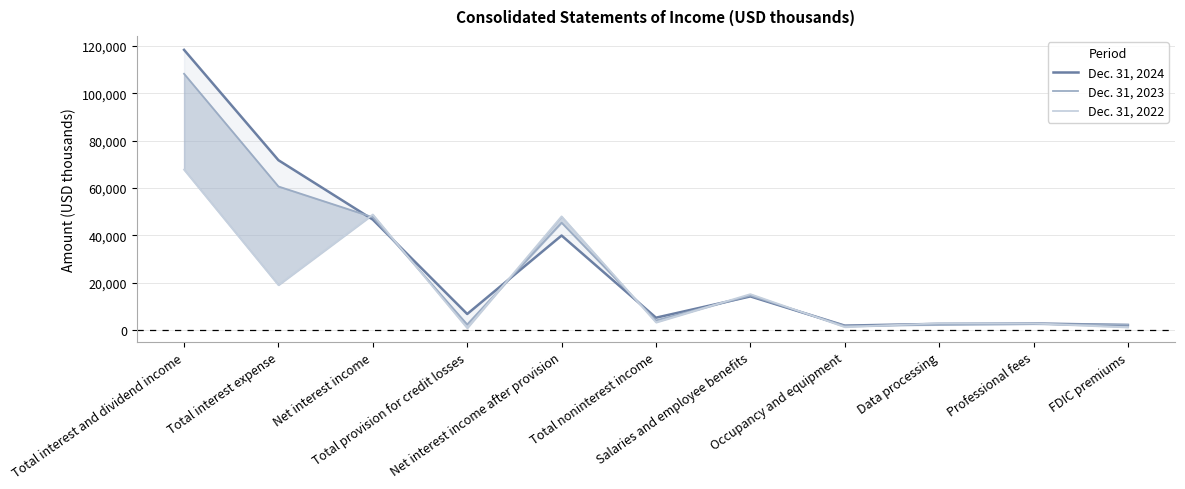

Where is Dec. 31, 2024 nearest to the value 60105?

Total interest expense